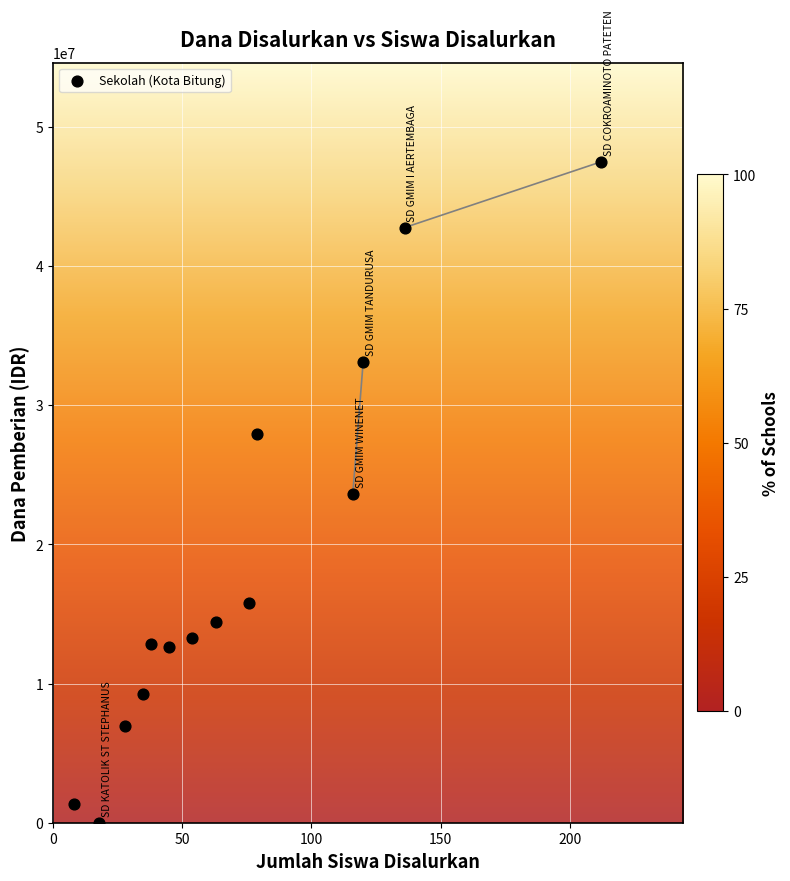

What is the range of Y values (max minus min)?

47475000